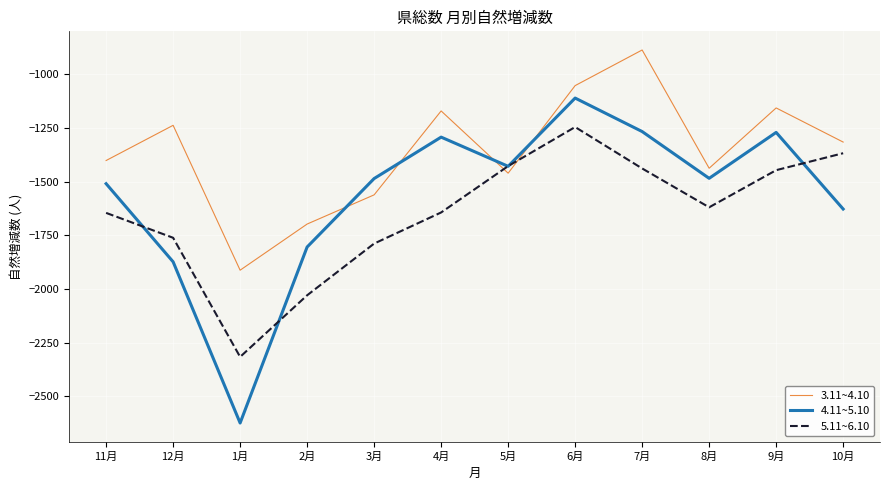

How many values in the 3.11~4.10 series exceed -1316?

5